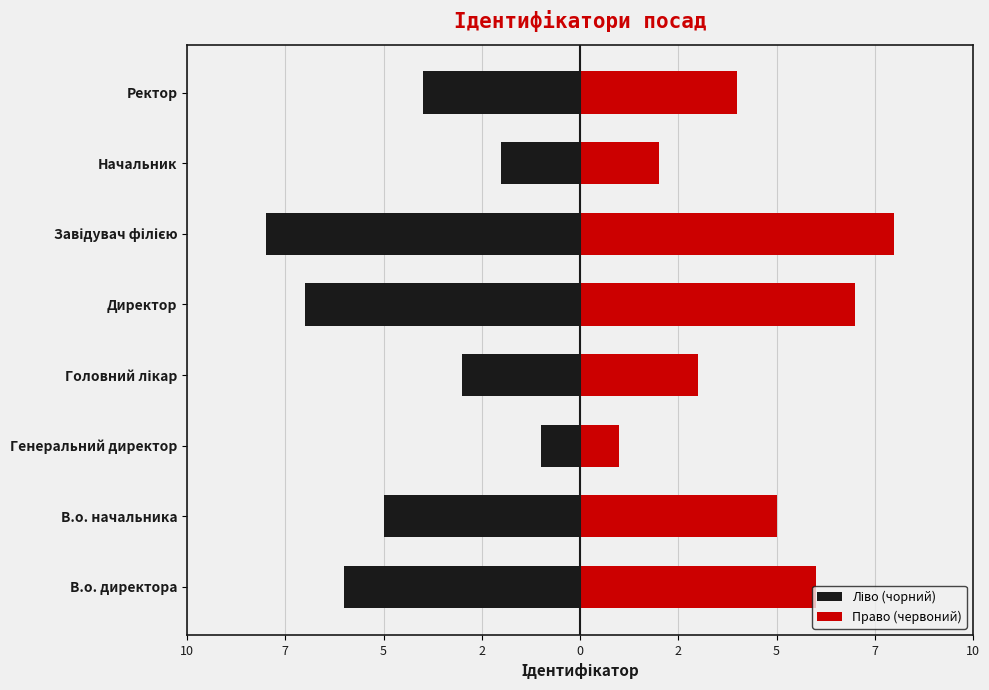

The value of Ліво (чорний) at Ректор is -4. True or false?

True